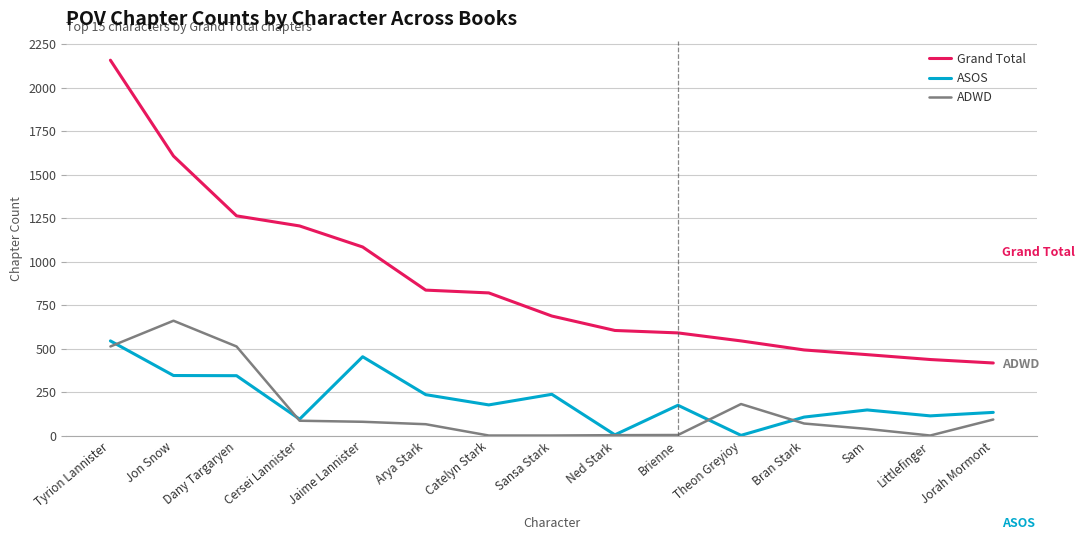

What is the spread (max minus min) of values at Sansa Stark?

687